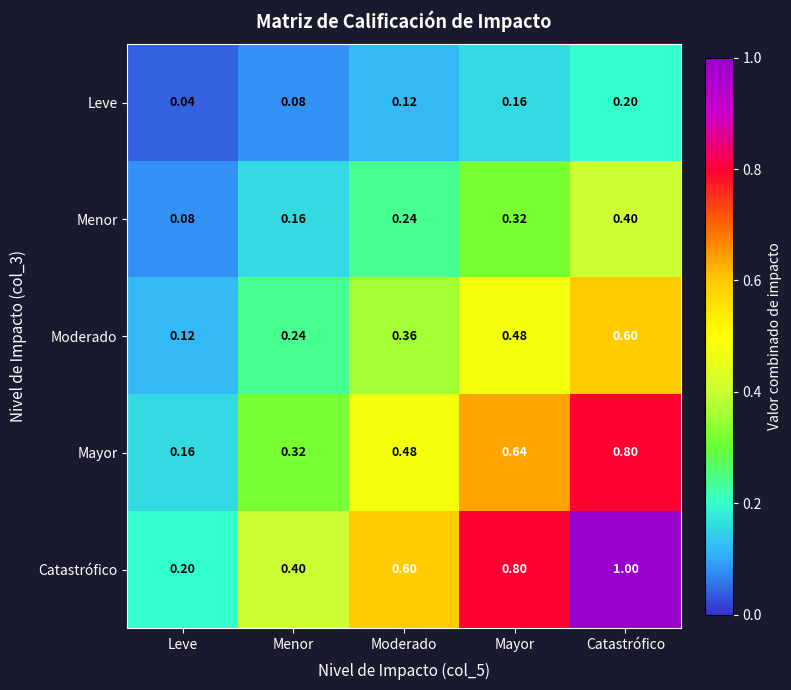

How many data points does each series have?

5